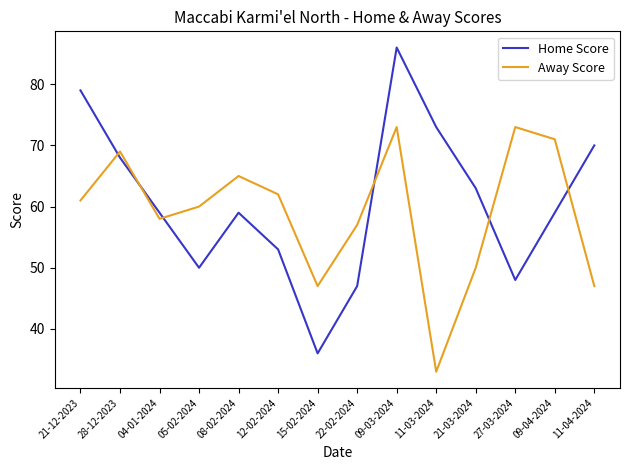

How many lines are shown in the chart?

2